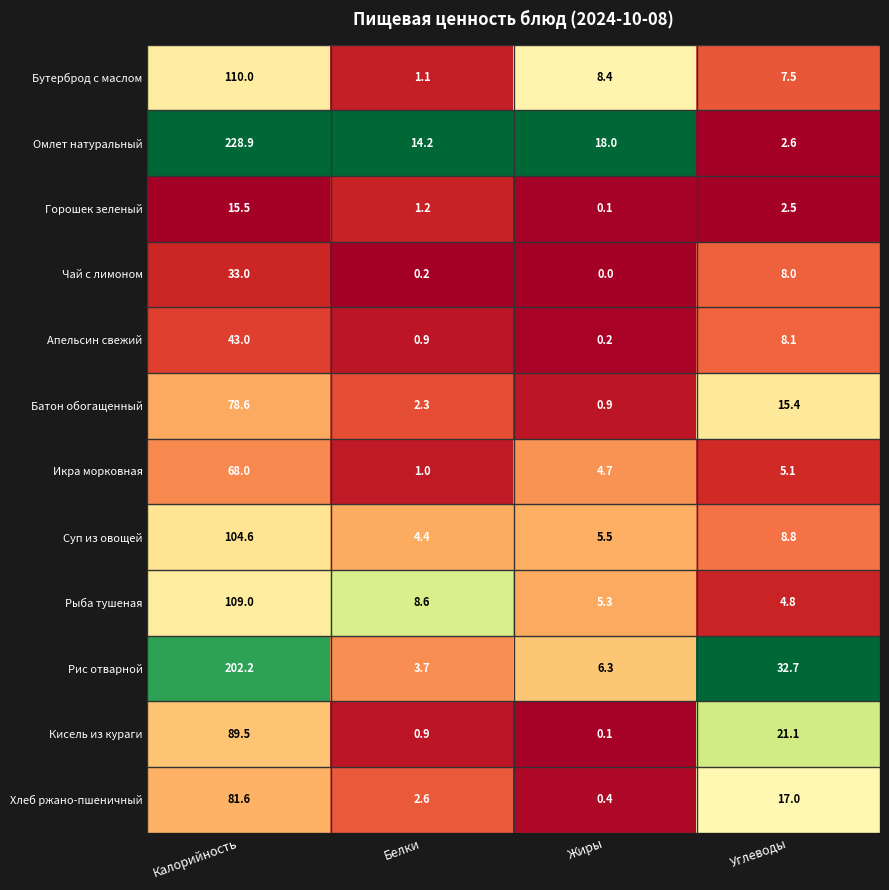

List the series in order of their peak value, lowest first.

Горошек зеленый, Чай с лимоном, Апельсин свежий, Икра морковная, Батон обогащенный, Хлеб ржано-пшеничный, Кисель из кураги, Суп из овощей, Рыба тушеная, Бутерброд с маслом, Рис отварной, Омлет натуральный